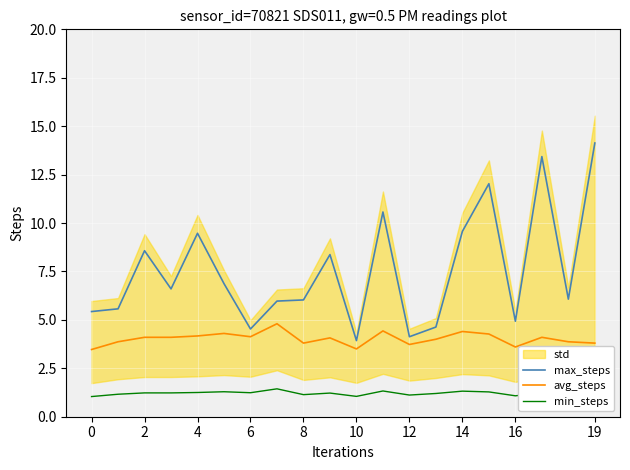

What is the difference between the avg_steps values at 10 and 2?

0.6